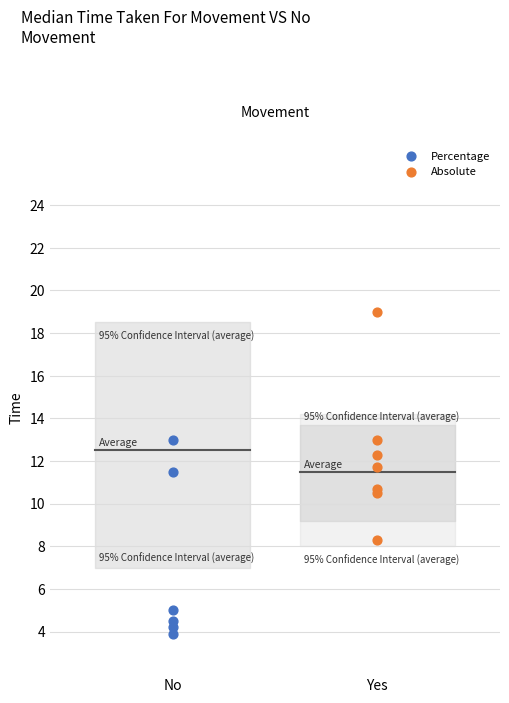

Which series contains the highest Y value?

Absolute